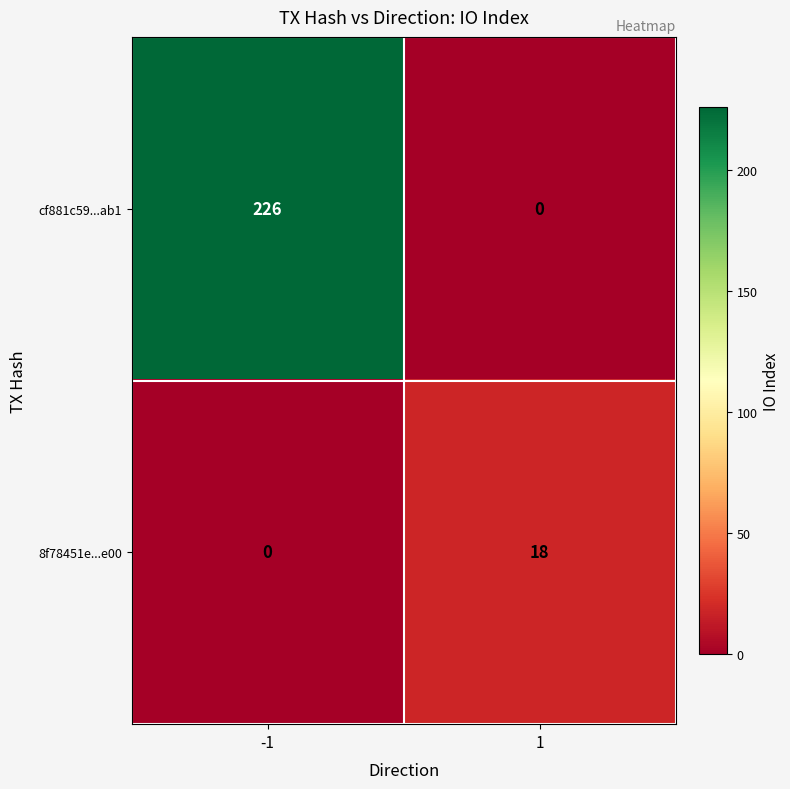

What is the difference between the cf881c59...ab1 values at -1 and 1?

226